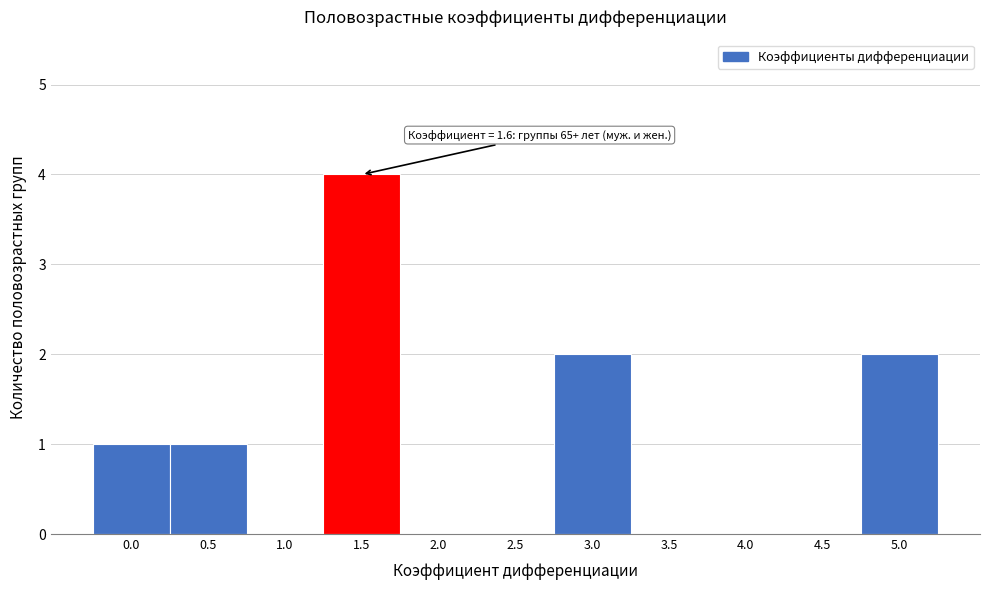

Reading left to right, what are all the values shown in this chart?

0.0=1	0.5=1	1.0=0	1.5=4	2.0=0	2.5=0	3.0=2	3.5=0	4.0=0	4.5=0	5.0=2